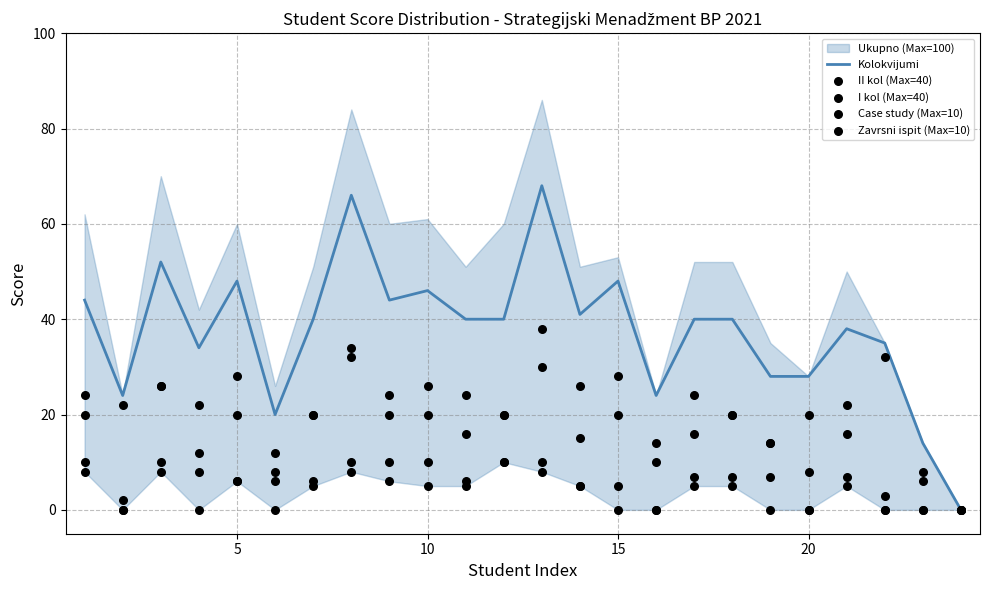

Is the value of Kolokvijumi at 25 greater than the value of I kol (Max=40) at 19?

No